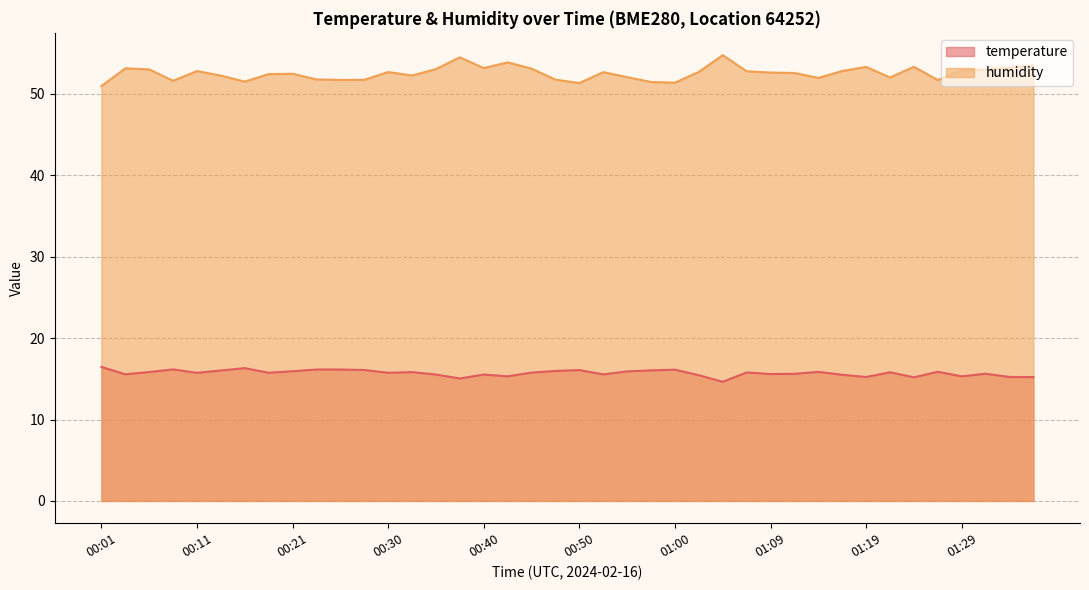

True or false: humidity has more than 0 points higher than both neighbors.

True